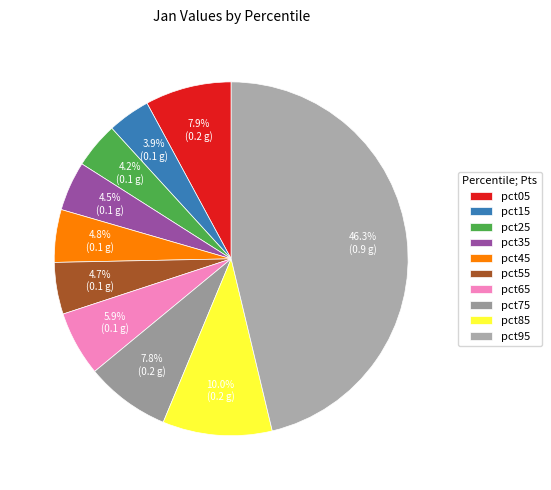

Is pct45 the majority of the pie?

No